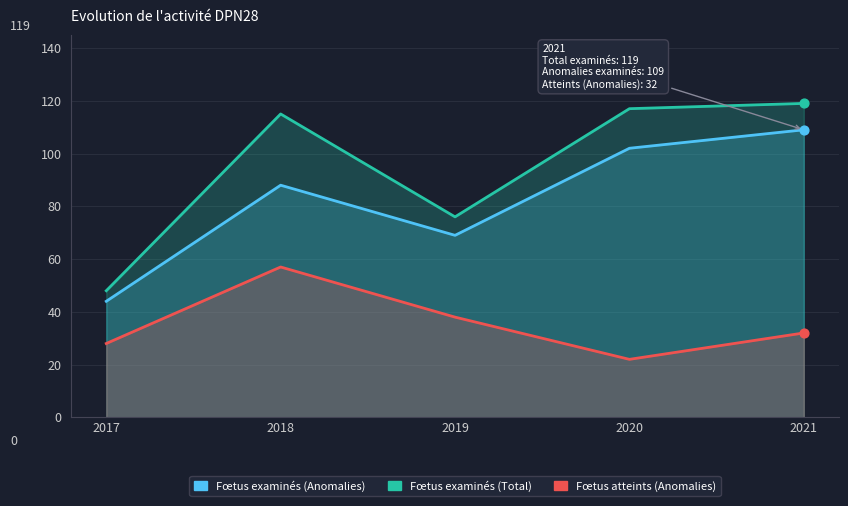

Which series has the largest Y range (max minus min)?

Nombre de fœtus examinés (Total)